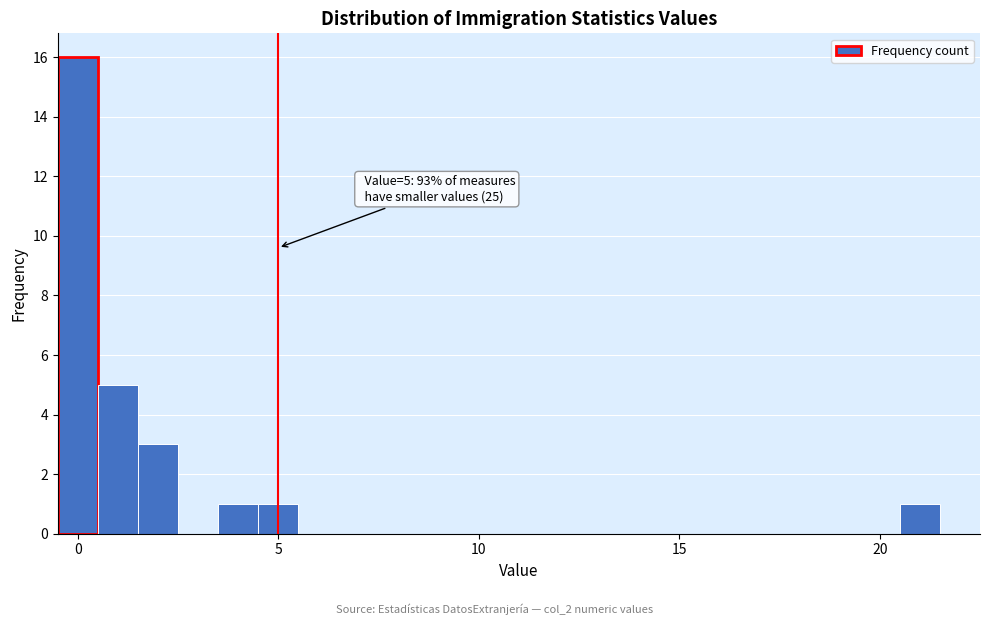

Around what value on the x-axis is the tallest bar? Give the approximate position of its centre, as read against the axis.

0.0